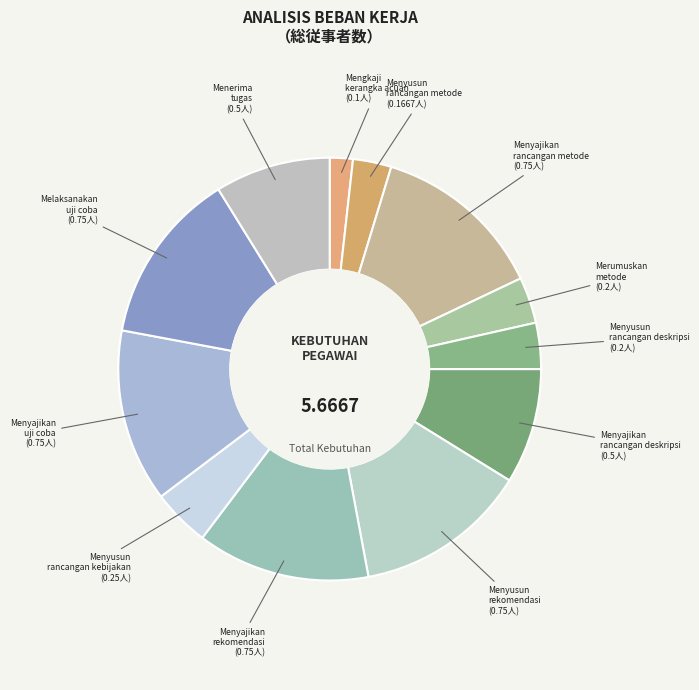

Count the number of slices in the pie.

12